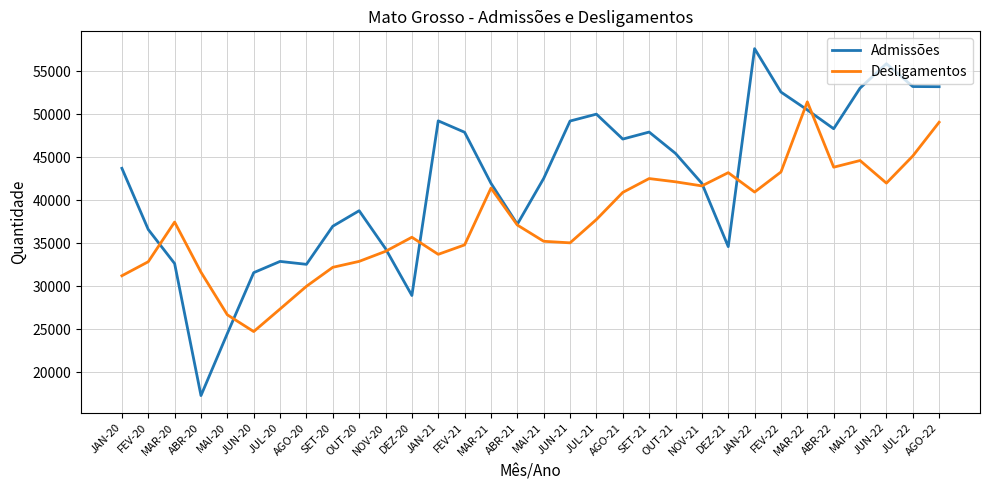

What is the sum of all Admissões values?

1350019